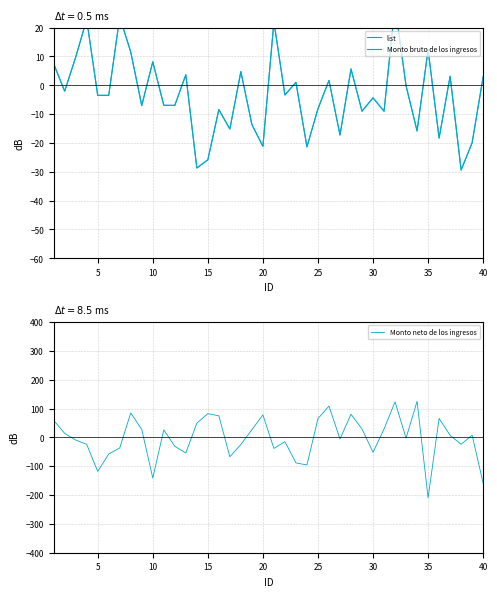

How many categories are shown in the chart?

40